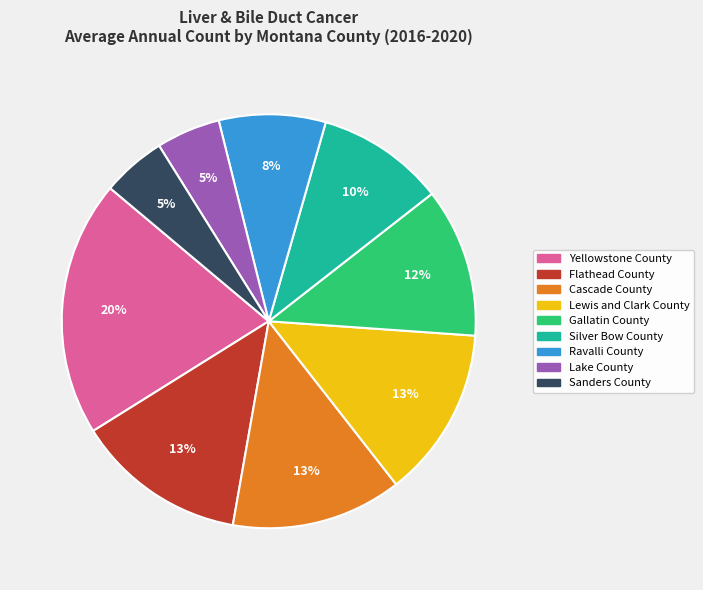

True or false: Flathead County accounts for 28% of the total.

False